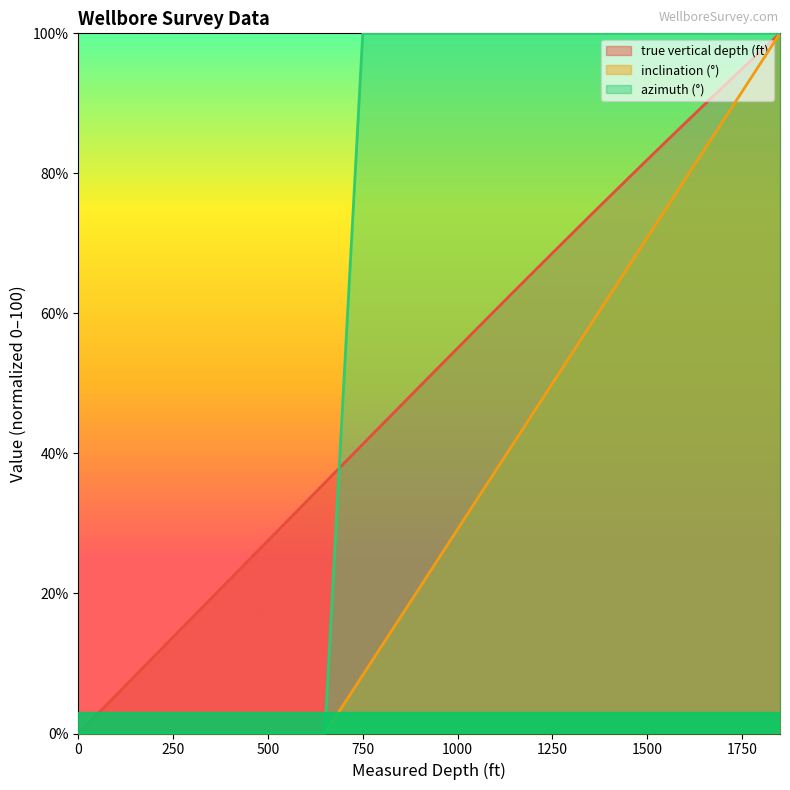

What is the spread (max minus min) of values at 1450?

33.3